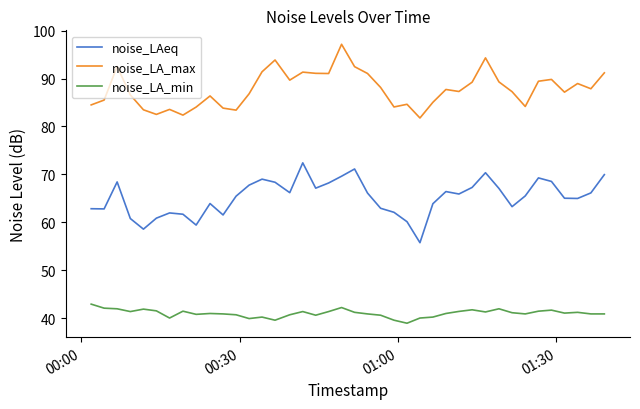

Which series has the largest total across all categories?

noise_LA_max